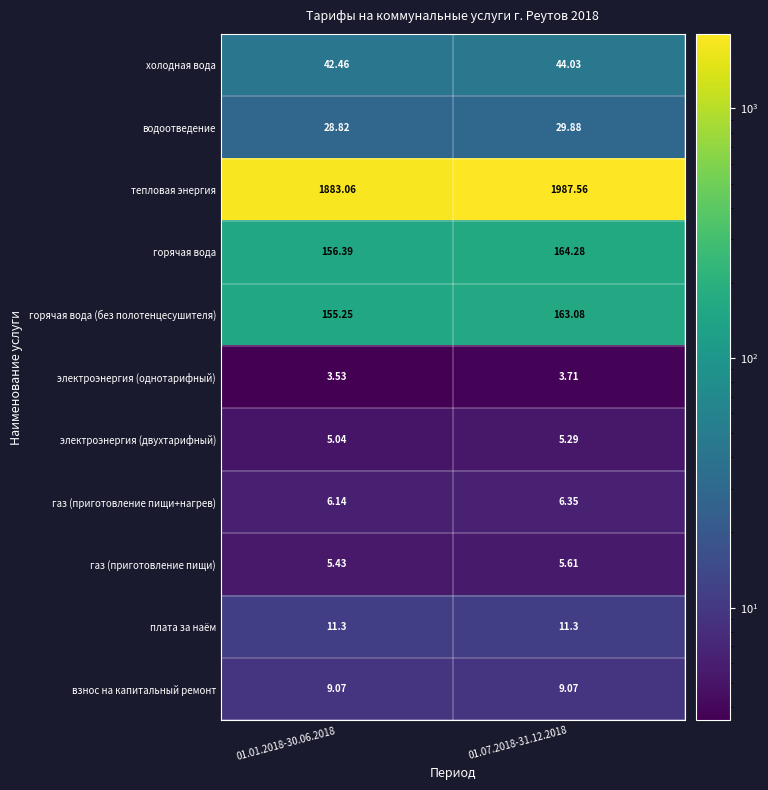

Which series has the largest range (max minus min)?

тепловая энергия